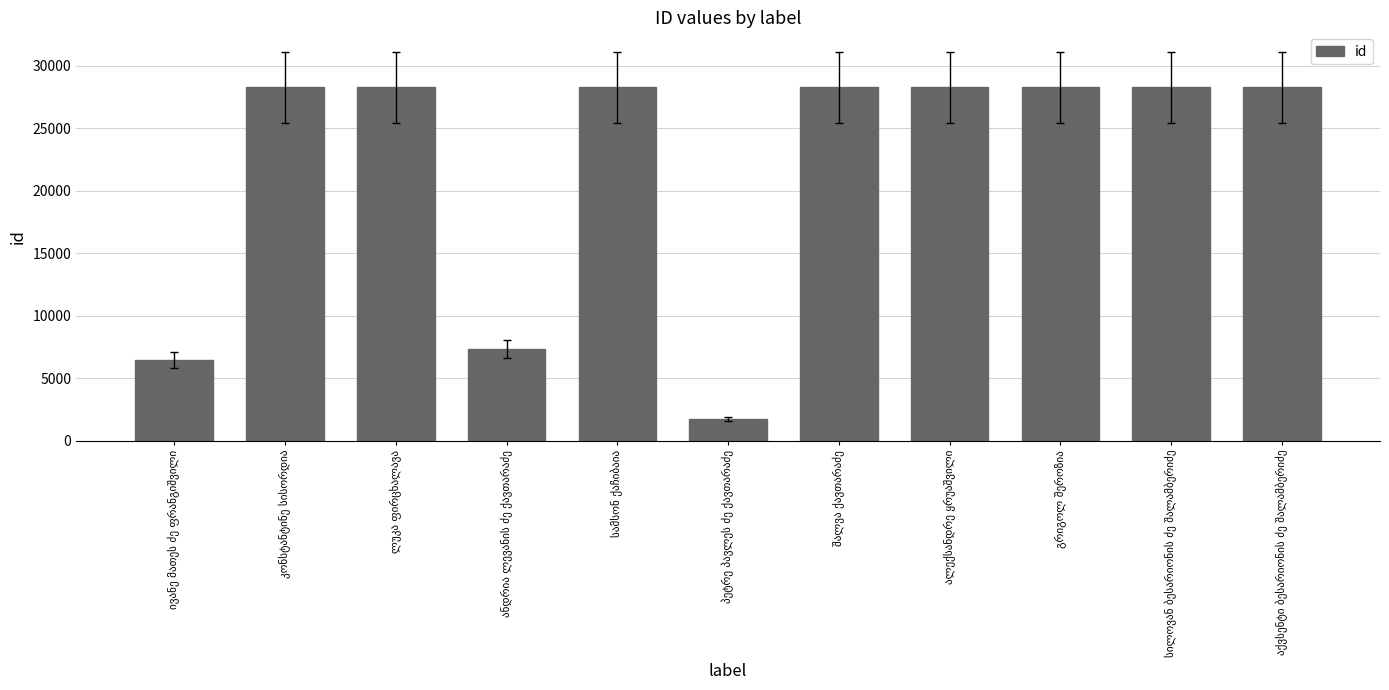

What is the difference between the second highest and second lowest values?

21851